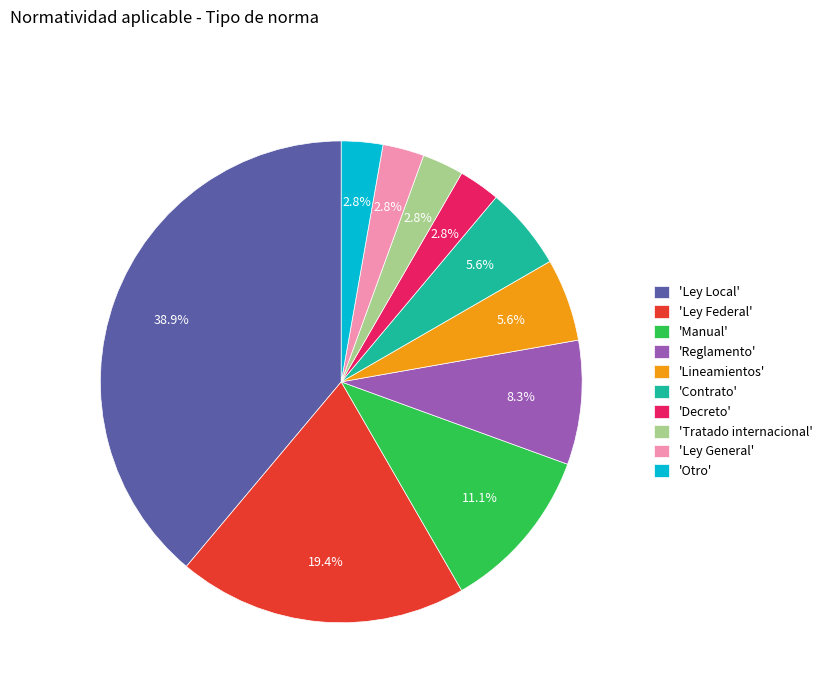

Is there a majority slice in this chart?

No